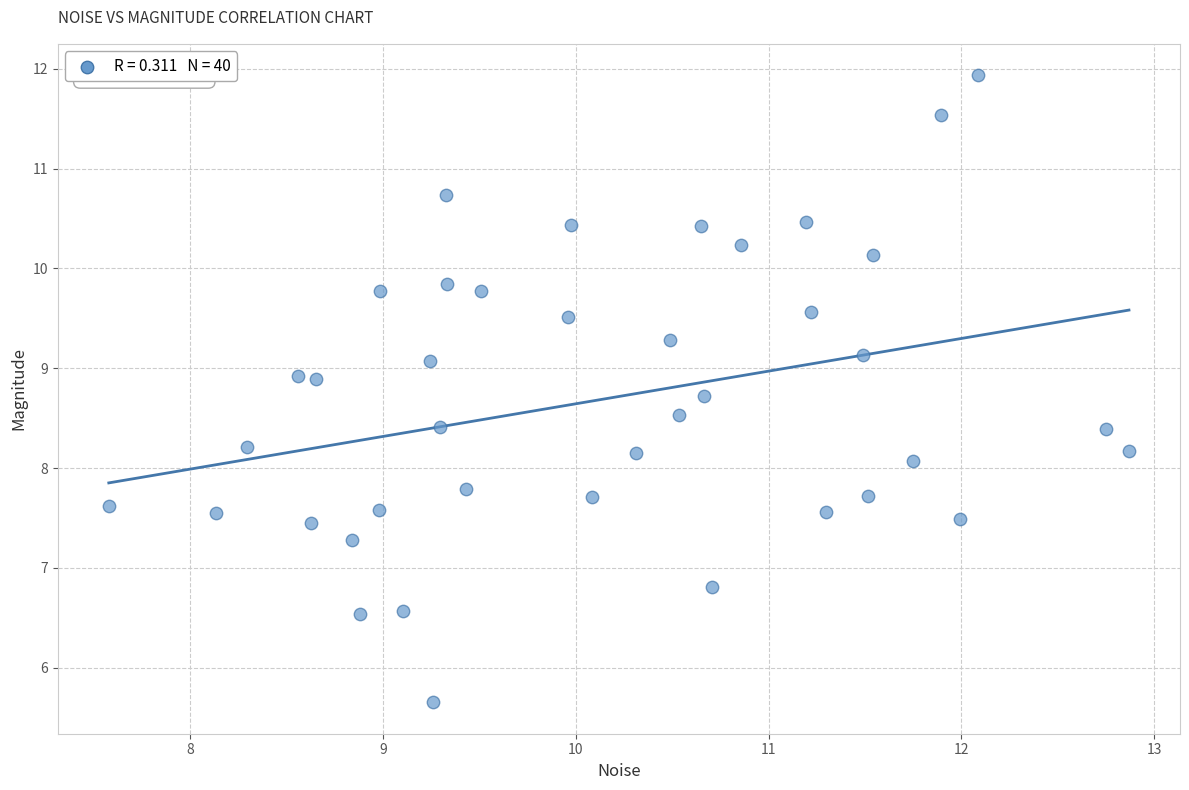

What is the range of X values (max minus min)?

5.3